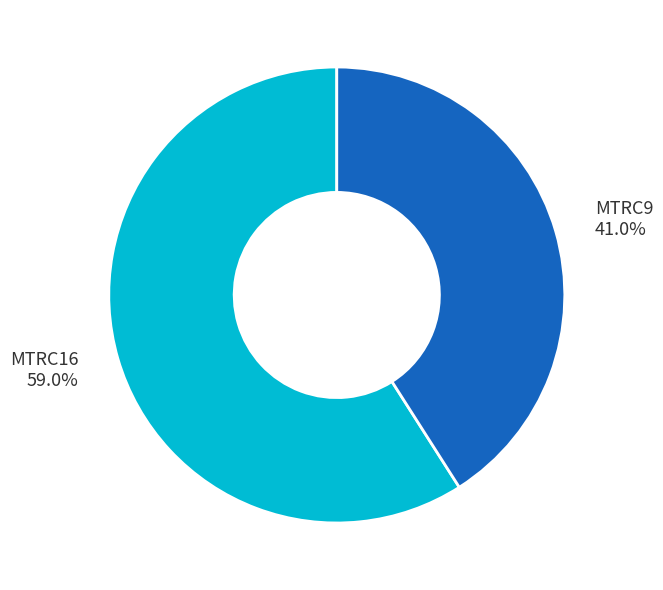

To the nearest percent, what is the combined percentage of MTRC16 and MTRC9?

100%